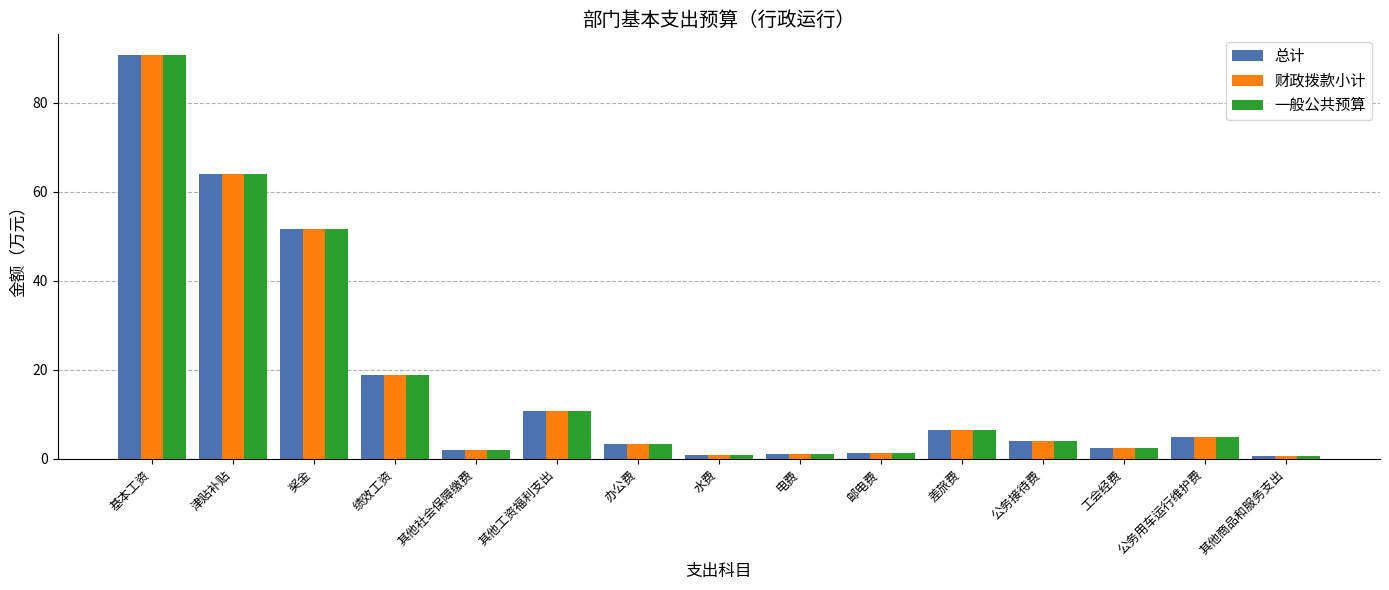

What are all the series names shown in the legend?

总计, 财政拨款小计, 一般公共预算